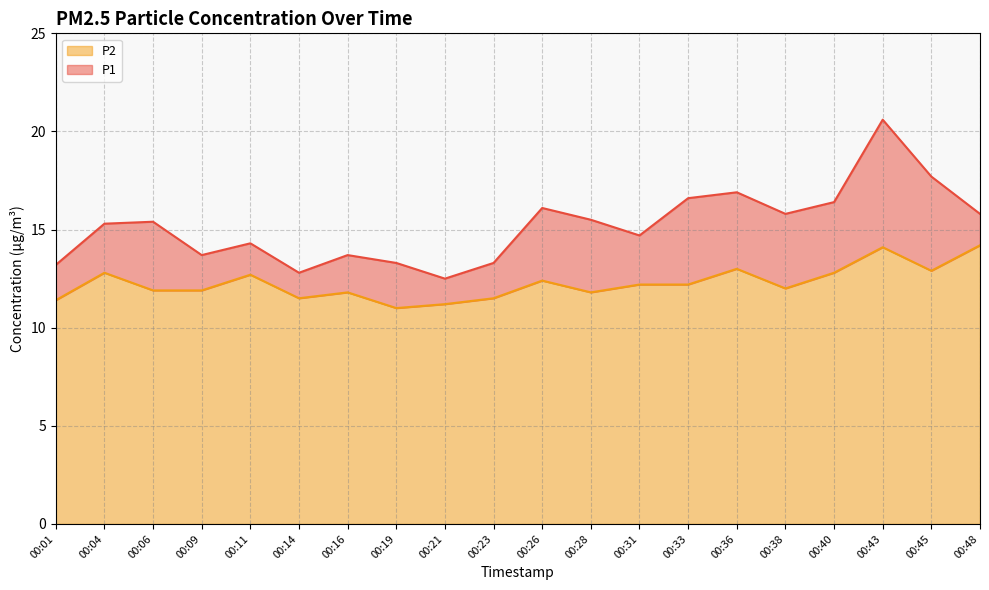

Between 00:06 and 00:26, which series saw the biggest shift?

P1